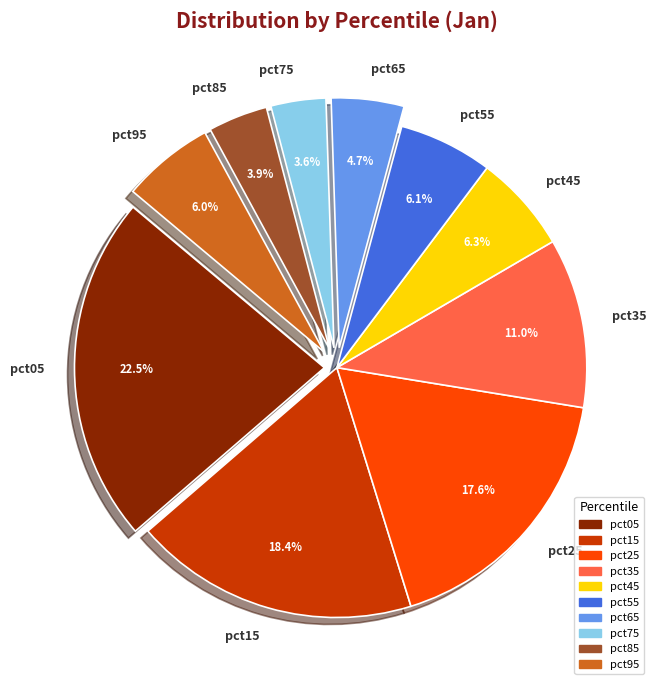

What percentage is NOT represented by pct05?

77.5%